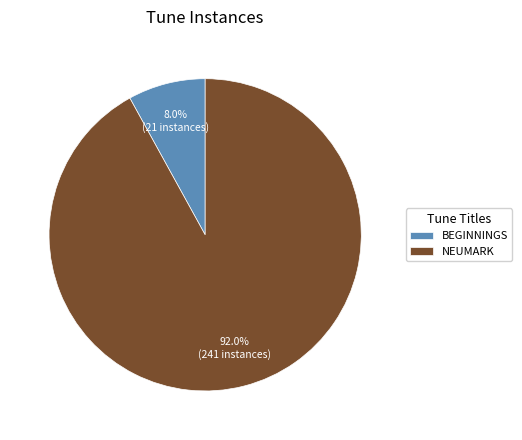

What is the smallest slice in the pie chart?

BEGINNINGS